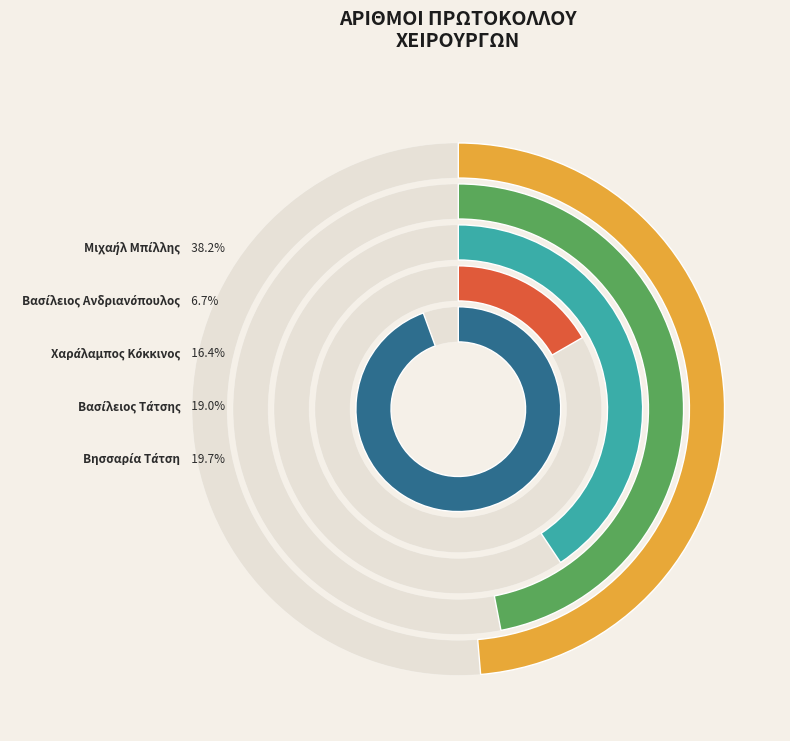

Rank the categories by value from highest to lowest.

Μιχαήλ Μπίλλης, Βησσαρία Τάτση, Βασίλειος Τάτσης, Χαράλαμπος Κόκκινος, Βασίλειος Ανδριανόπουλος